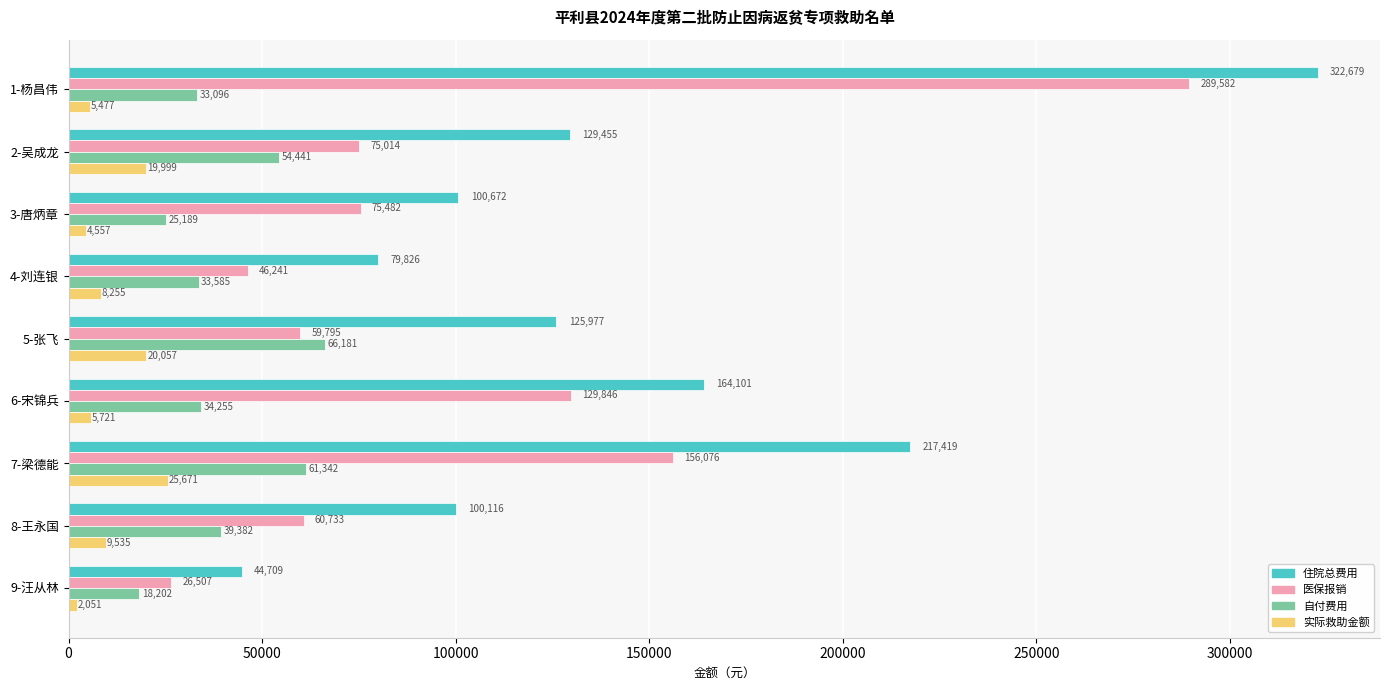

How many data points in 医保报销 are less than 75013?

4